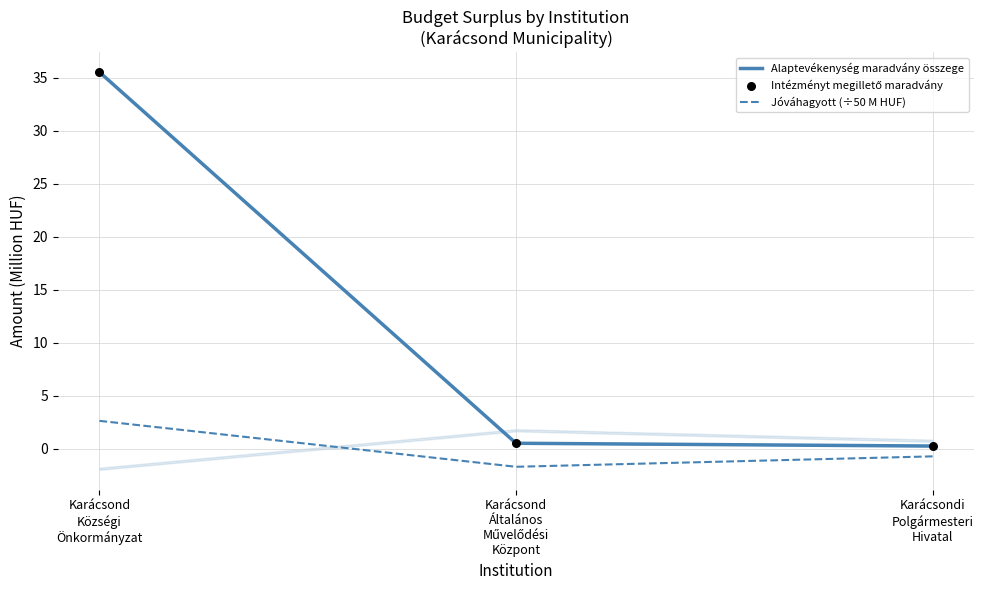

Is the value of Intézményt megillető maradvány at Karácsond
Községi
Önkormányzat greater than the value of Jóváhagyott (÷50 M HUF) at Karácsond
Általános
Művelődési
Központ?

Yes